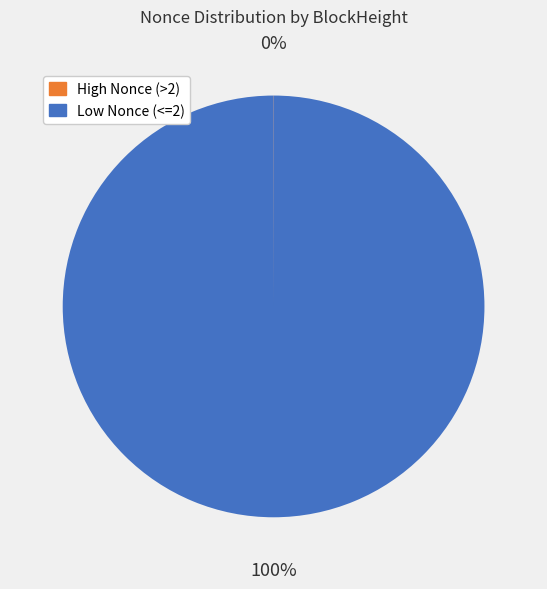

To the nearest percent, what is the difference between the largest and smallest slice percentages?

100%